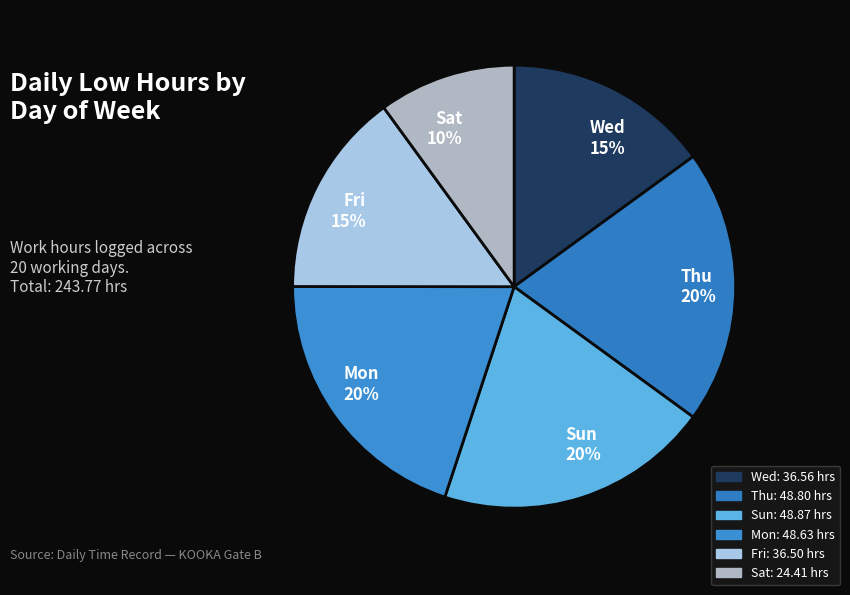

Is it true that Mon 20% is 20% of the pie?

True